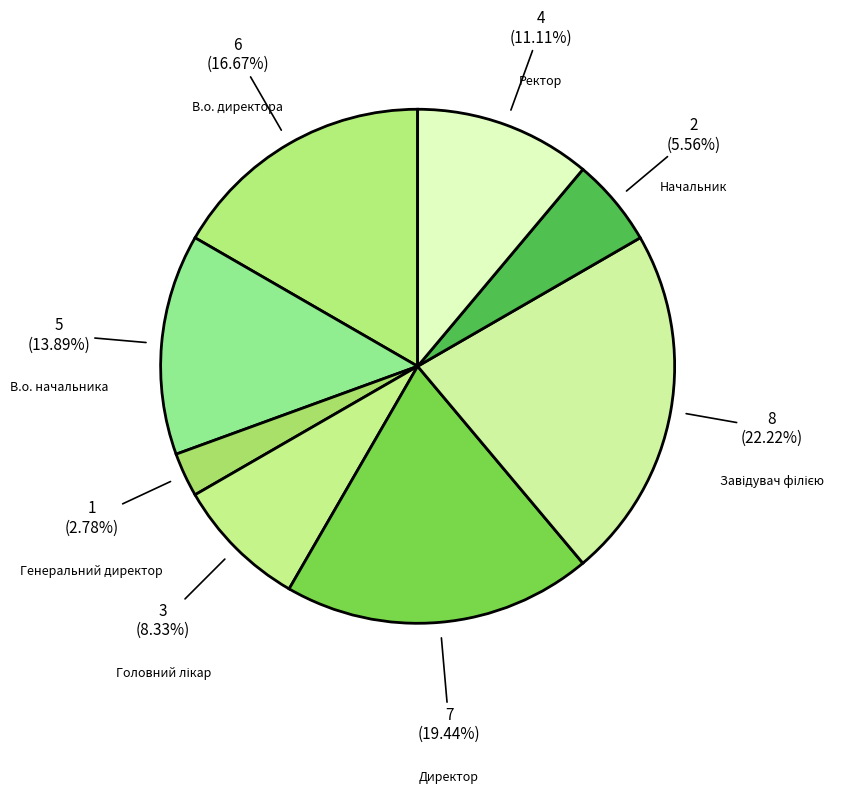

How many slices are in this pie chart?

8